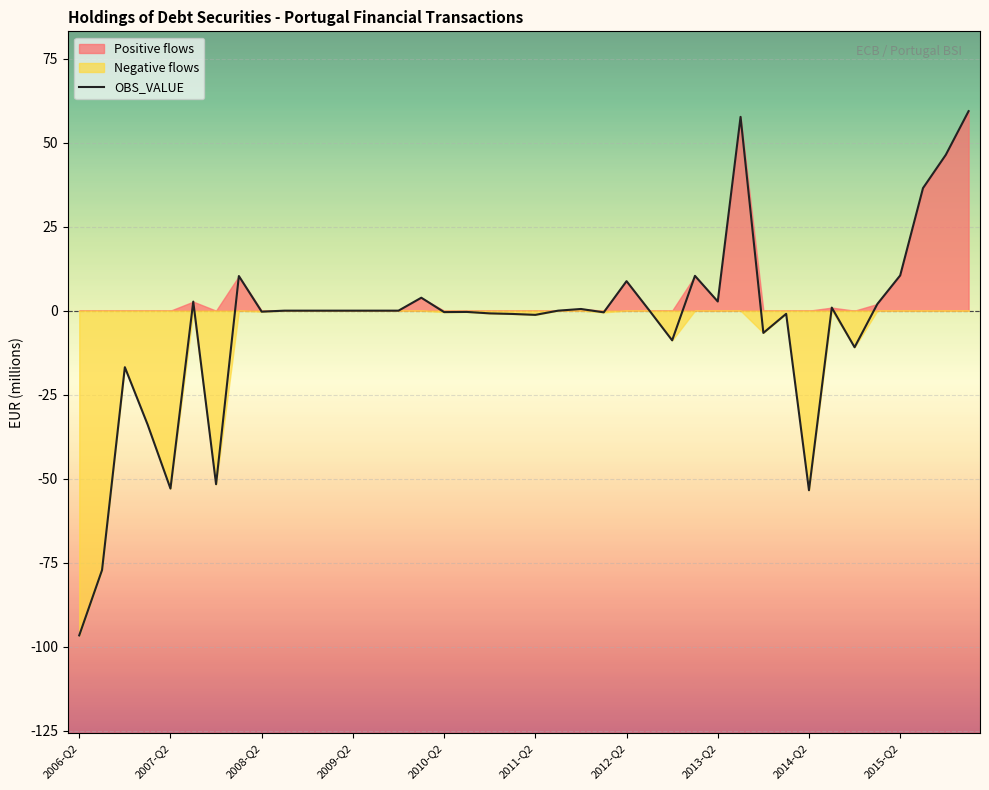

How many points are higher than both their immediate neighbors (excluding endpoints)?

11